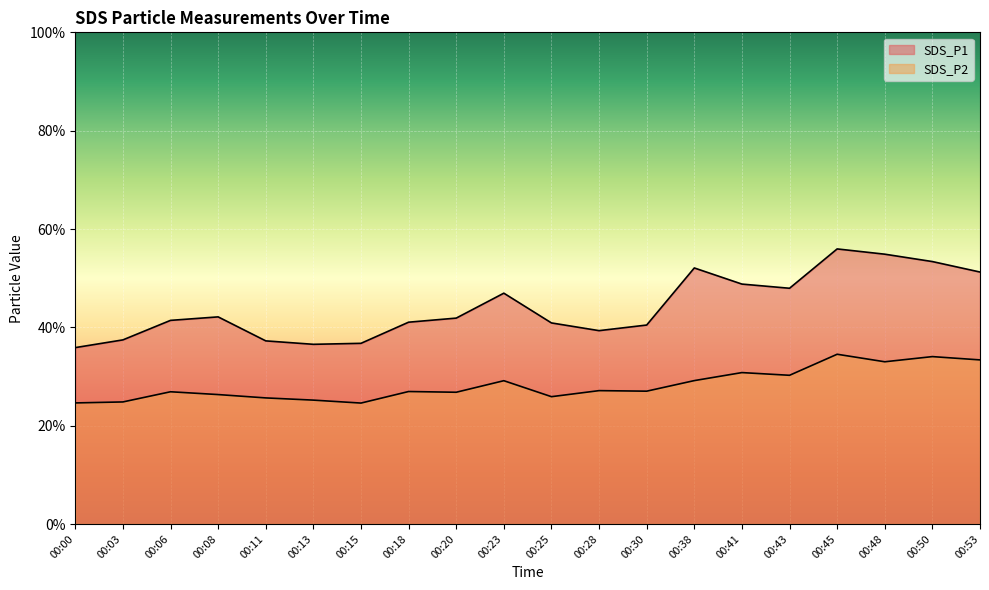

Does the chart display data point markers on the line(s)?

No